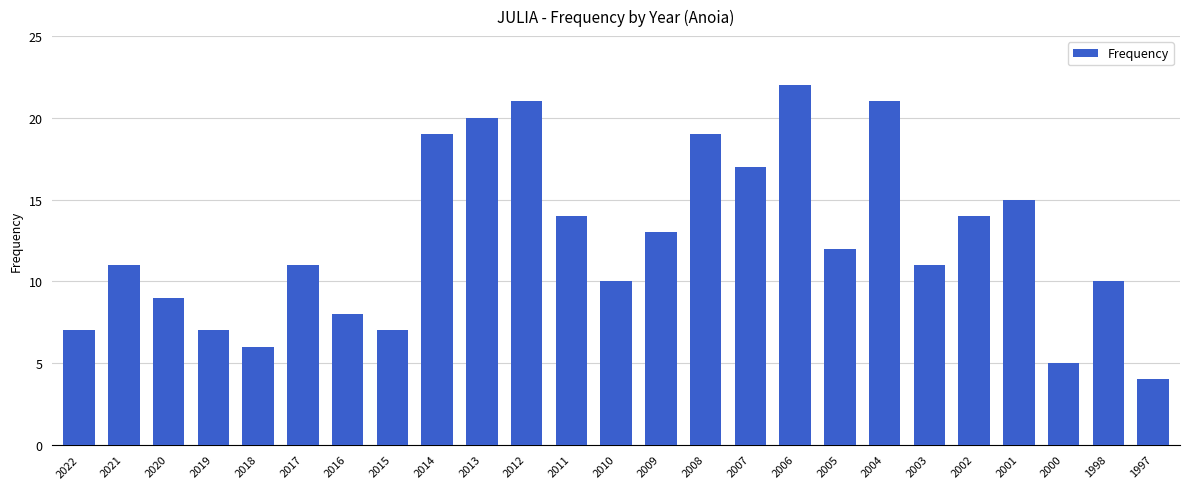

What is the difference between the second highest and second lowest values?

16